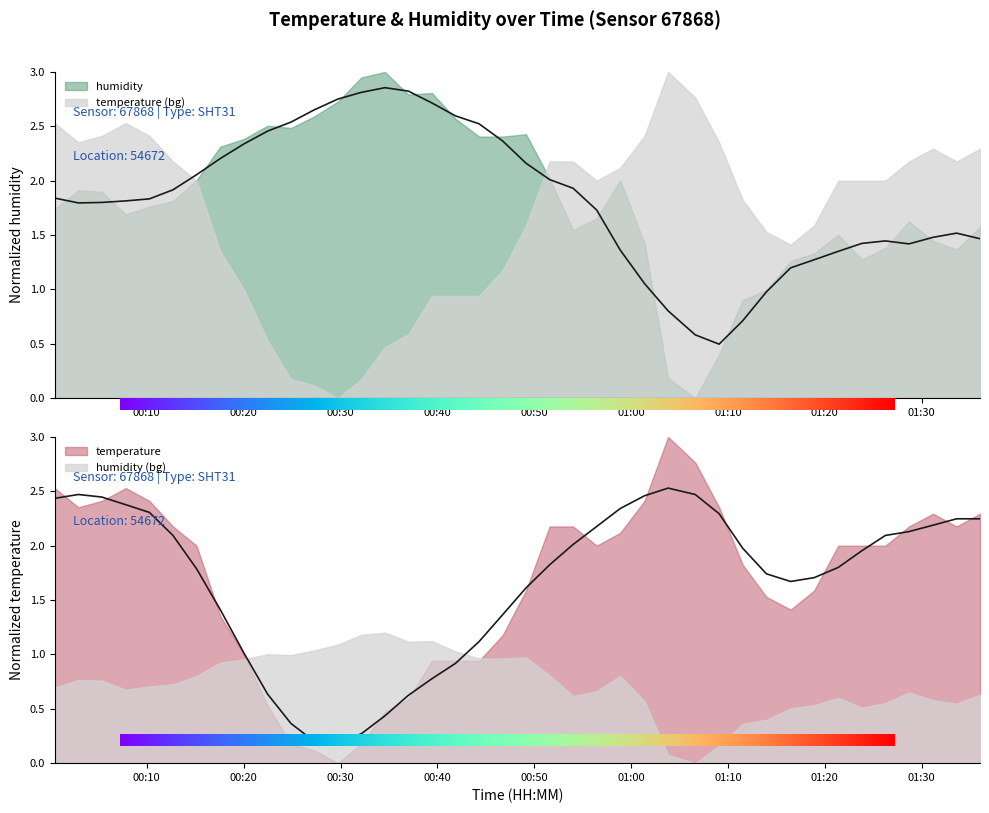

Reading right to left, extract all data points from this chart.

2.2	2.2	2.2	2.1	2.1	2.0	1.8	1.7	1.7	1.7	2.0	2.3	2.5	2.5	2.5	2.3	2.2	2.0	1.8	1.6	1.4	1.1	0.9	0.8	0.6	0.4	0.3	0.2	0.2	0.4	0.6	1.0	1.4	1.8	2.1	2.3	2.4	2.4	2.5	2.4